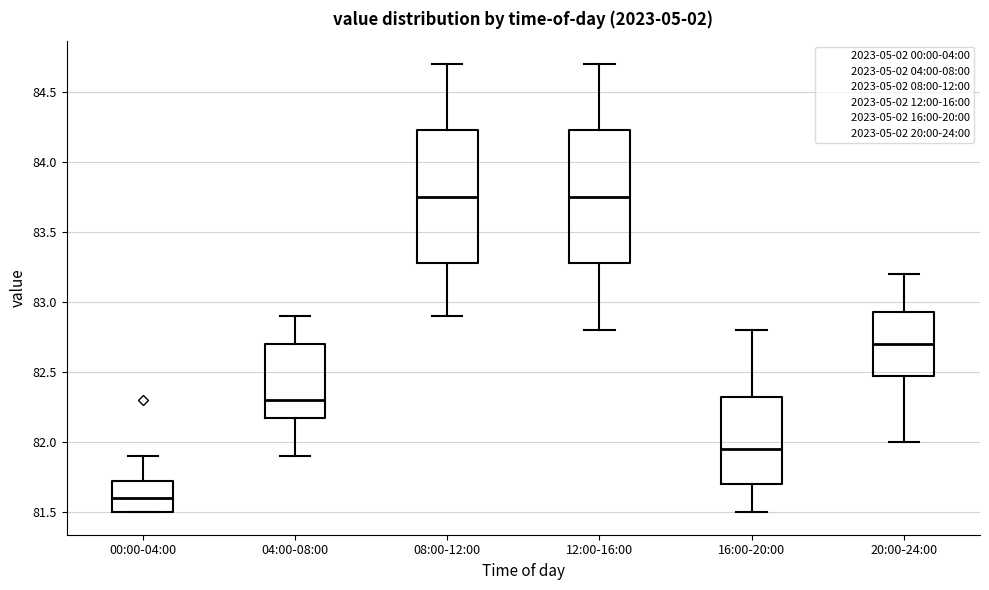

Reading left to right, transcribe this box plot: for each box, give where its median line is, the range the box spans, and where its two whiskers end, as read against the y-axis. The values are not printed on the chart, so give them approximately, as read against the axis.

00:00-04:00: median 81.60, box 81.50 to 81.75, whiskers 81.50 to 81.90
04:00-08:00: median 82.30, box 82.20 to 82.70, whiskers 81.90 to 82.90
08:00-12:00: median 83.75, box 83.30 to 84.25, whiskers 82.90 to 84.70
12:00-16:00: median 83.75, box 83.30 to 84.25, whiskers 82.80 to 84.70
16:00-20:00: median 81.95, box 81.70 to 82.35, whiskers 81.50 to 82.80
20:00-24:00: median 82.70, box 82.50 to 82.95, whiskers 82.00 to 83.20